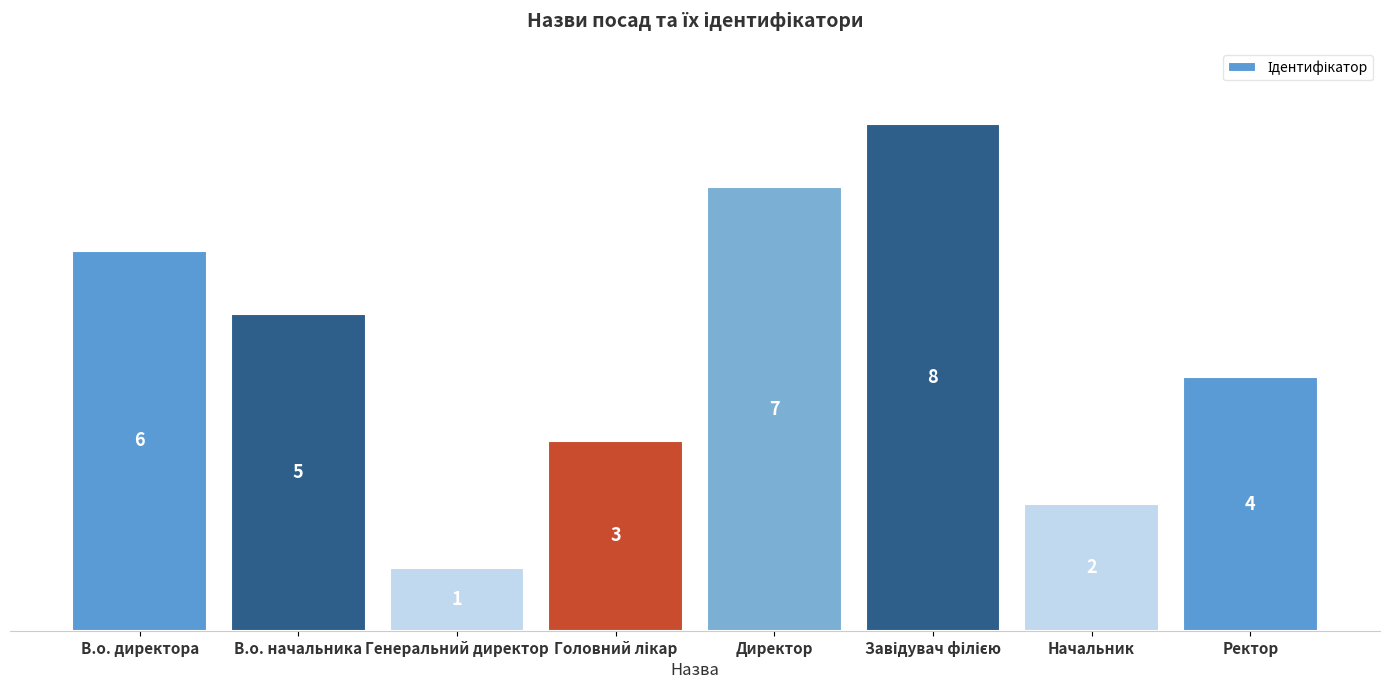

Reading left to right, list all the values displayed in this chart.

6	5	1	3	7	8	2	4